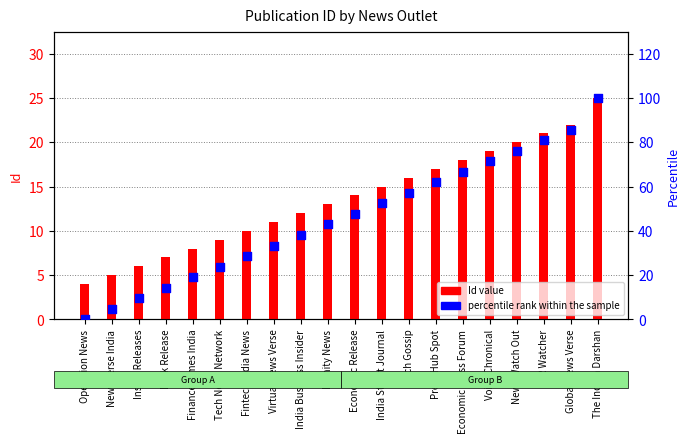

Which series reaches the maximum Y coordinate?

percentile rank within the sample